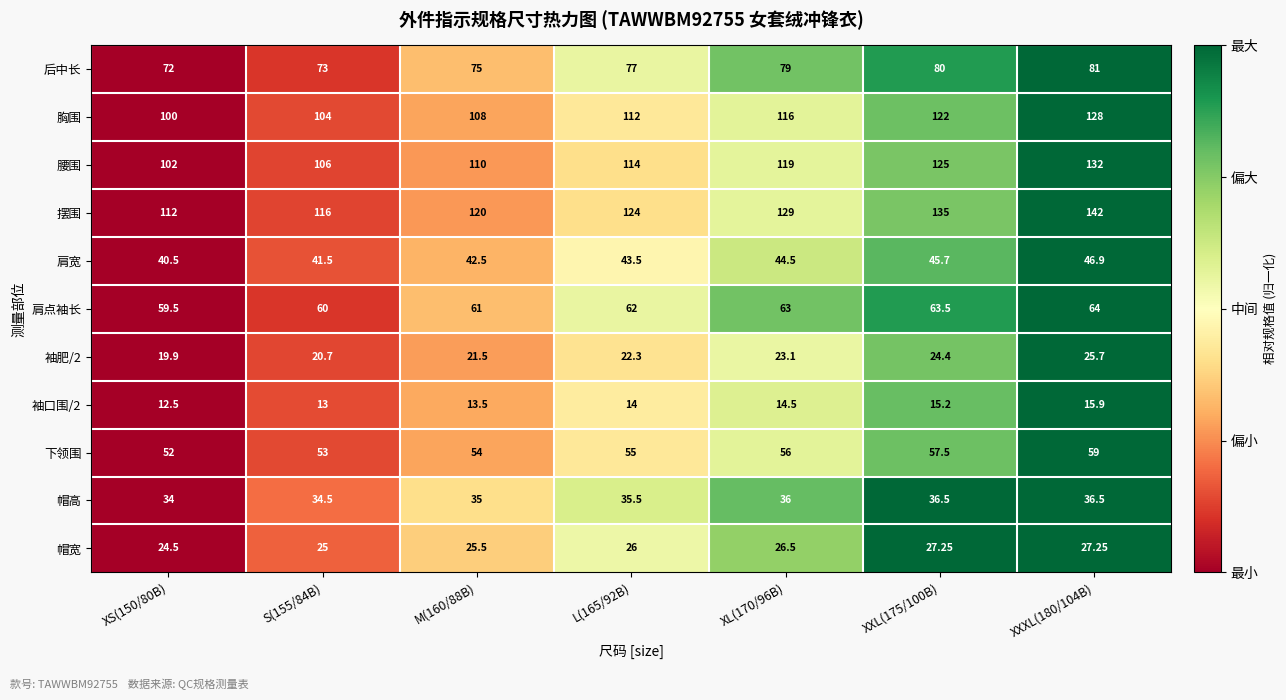

Is the value of 袖肥/2 at XXL(175/100B) greater than the value of 帽高 at XXL(175/100B)?

No